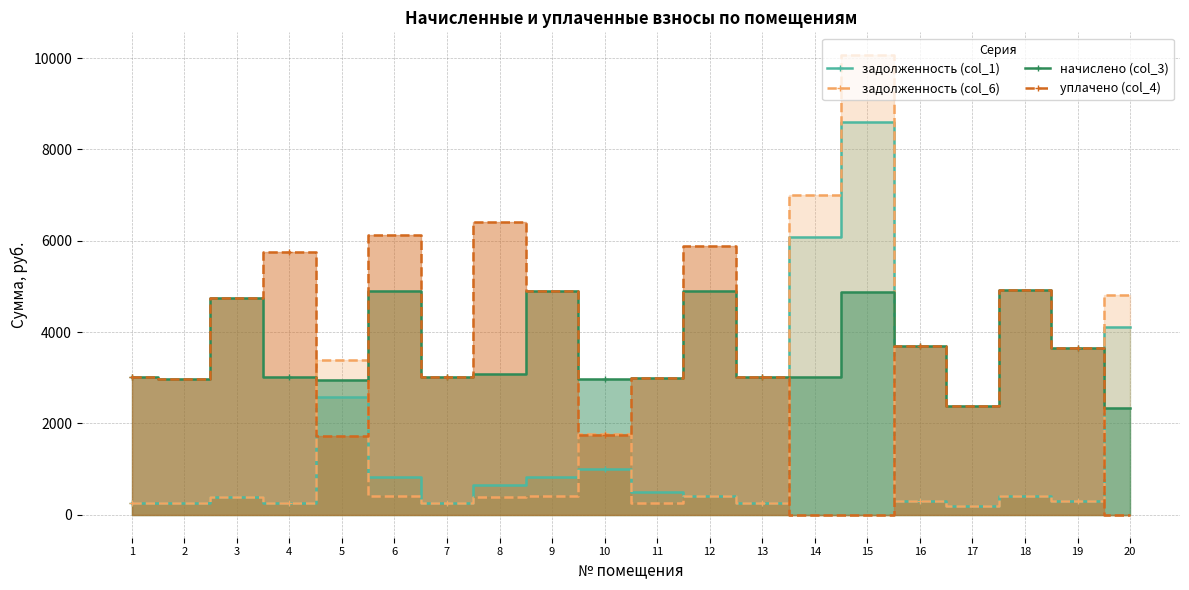

Rank the categories by задолженность (col_6) value from lowest to highest.

17, 2, 11, 1, 4, 13, 7, 19, 16, 3, 8, 12, 6, 18, 9, 10, 5, 20, 14, 15